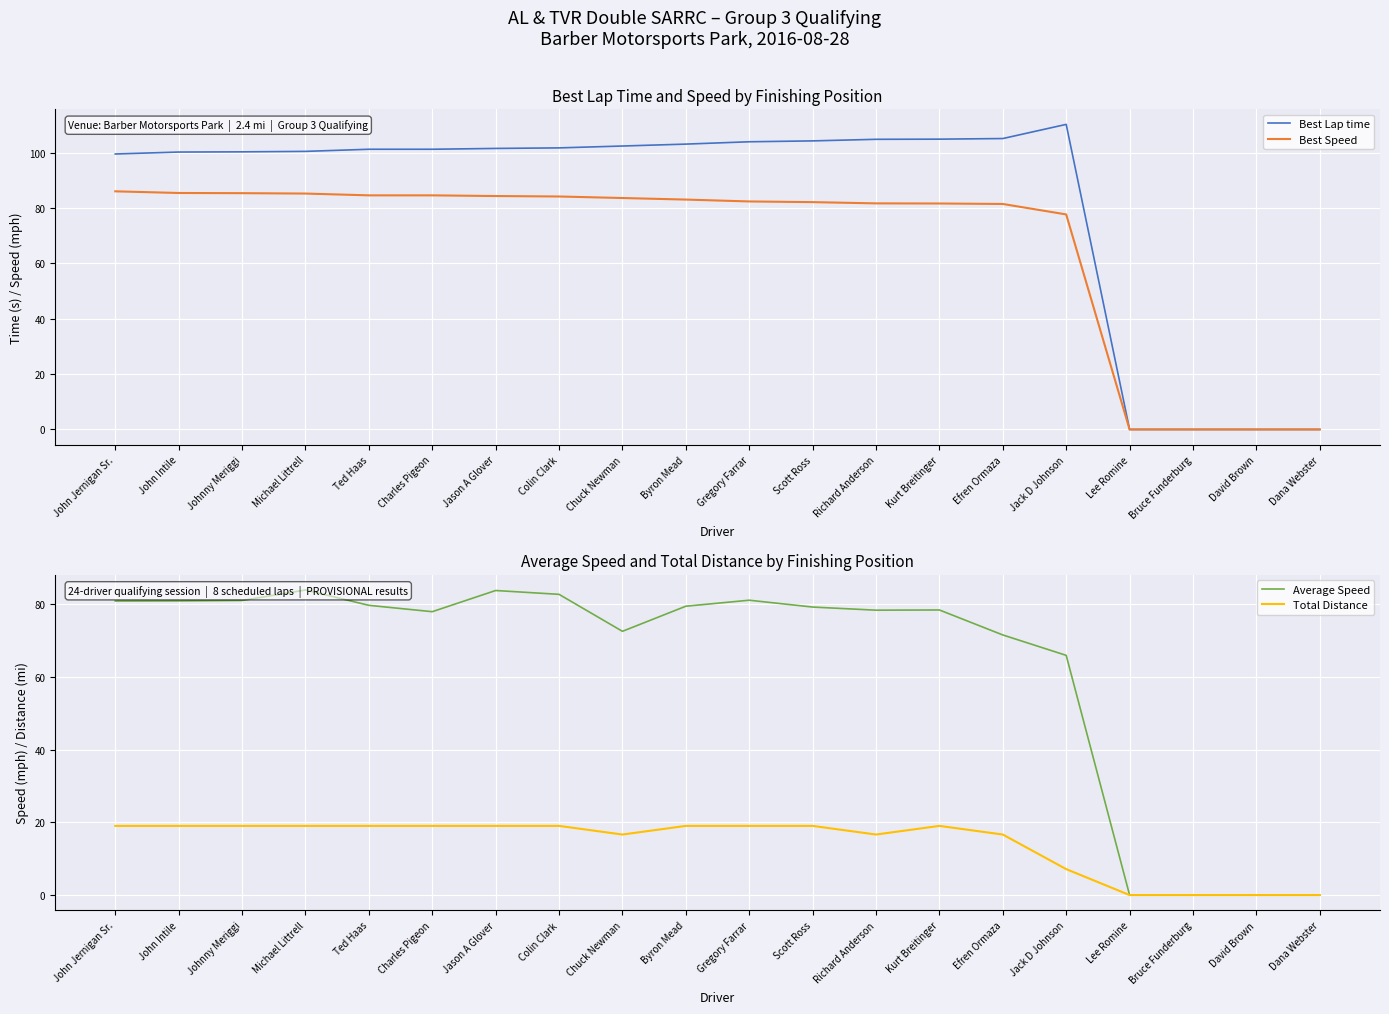

List the series in order of their peak value, lowest first.

Total Distance, Average Speed, Best Speed, Best Lap time